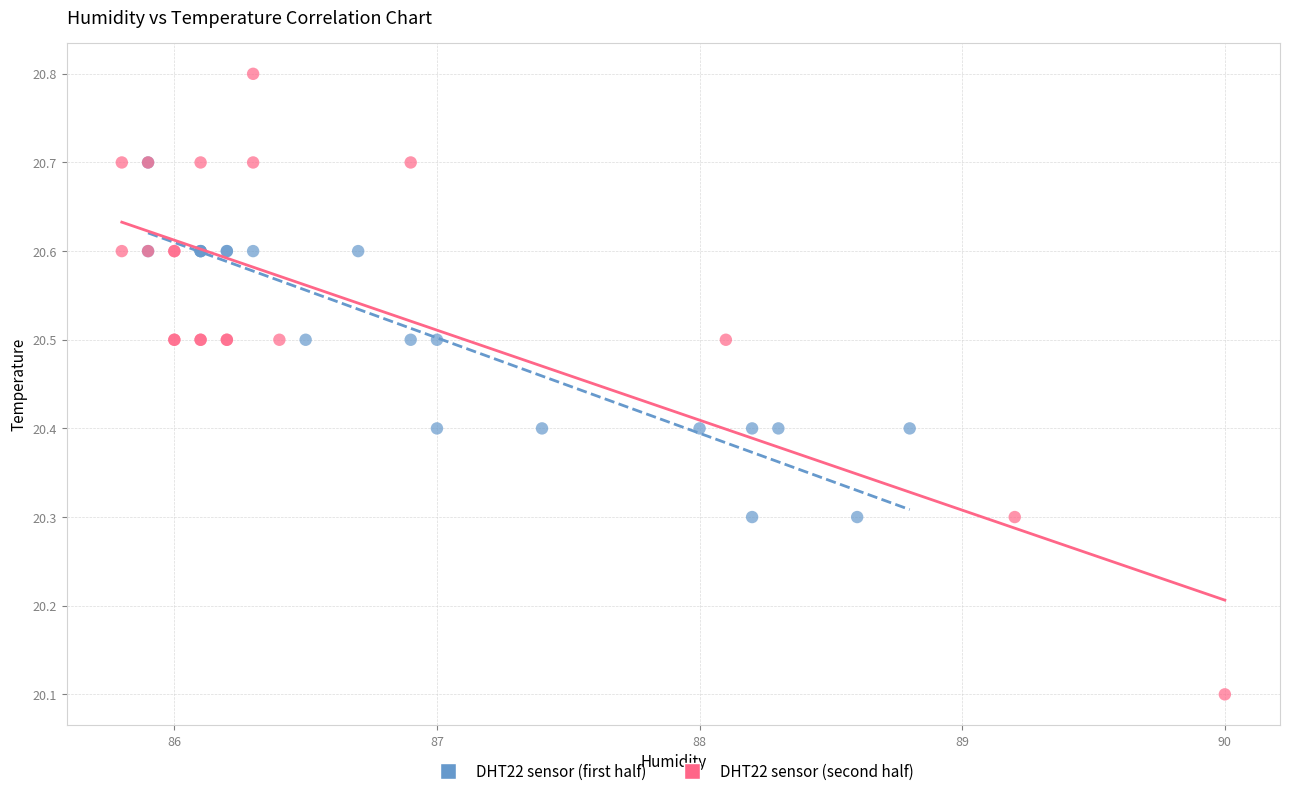

Which series contains the highest Y value?

DHT22 sensor (second half)